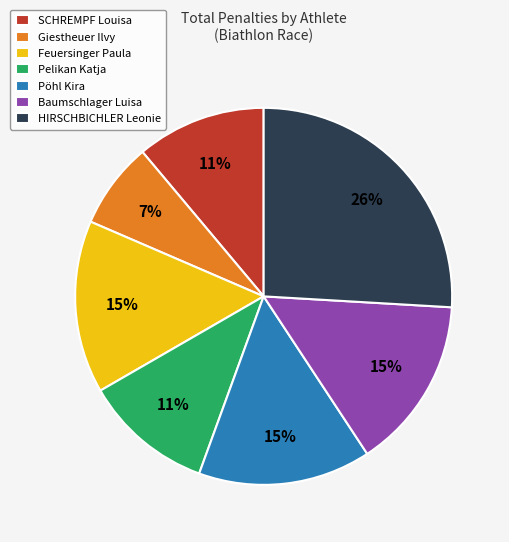

Do Pöhl Kira and Baumschlager Luisa together represent more than half of the pie?

No